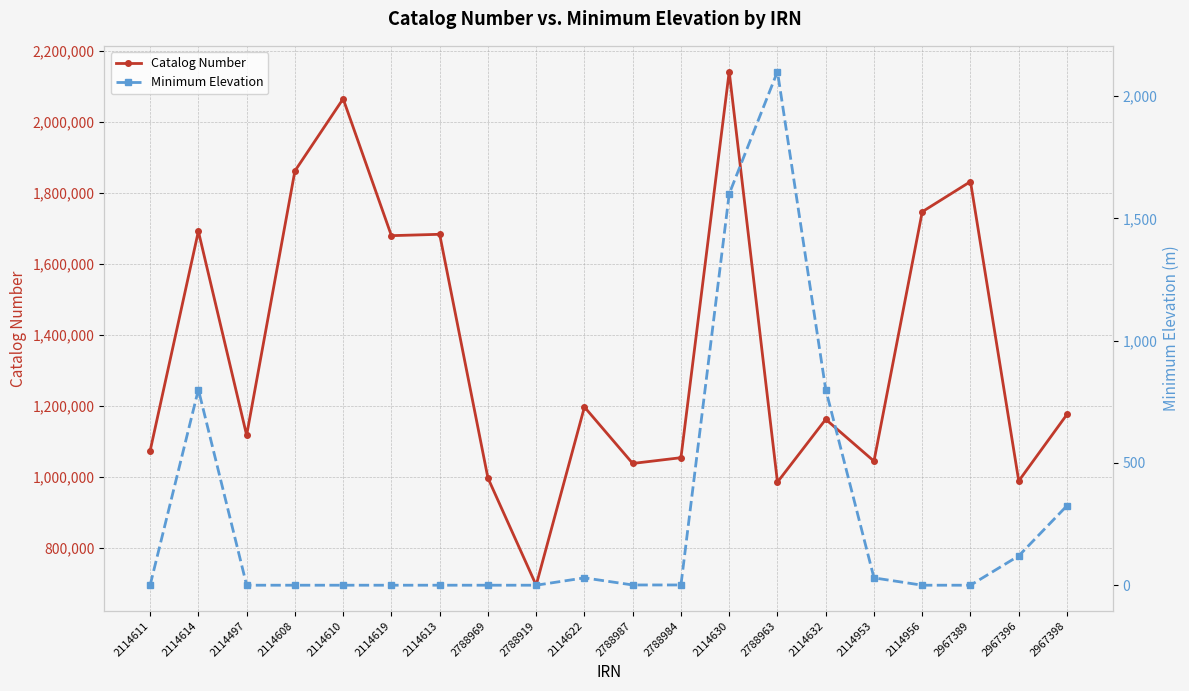

The value of Catalog Number at 2114632 is 1810797. True or false?

False